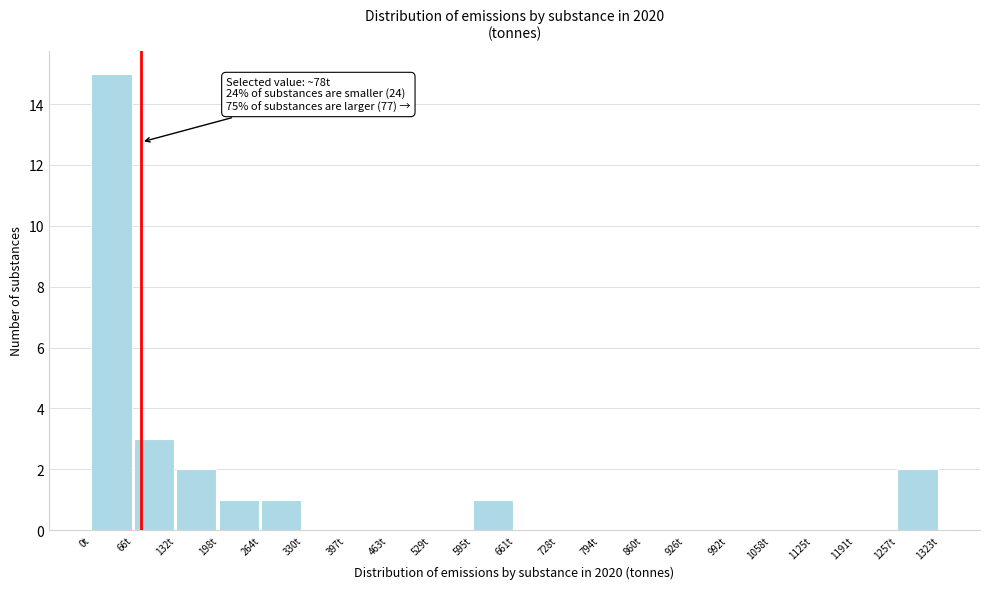

Over which range of the x-axis is the bar tallest?

0 to 70